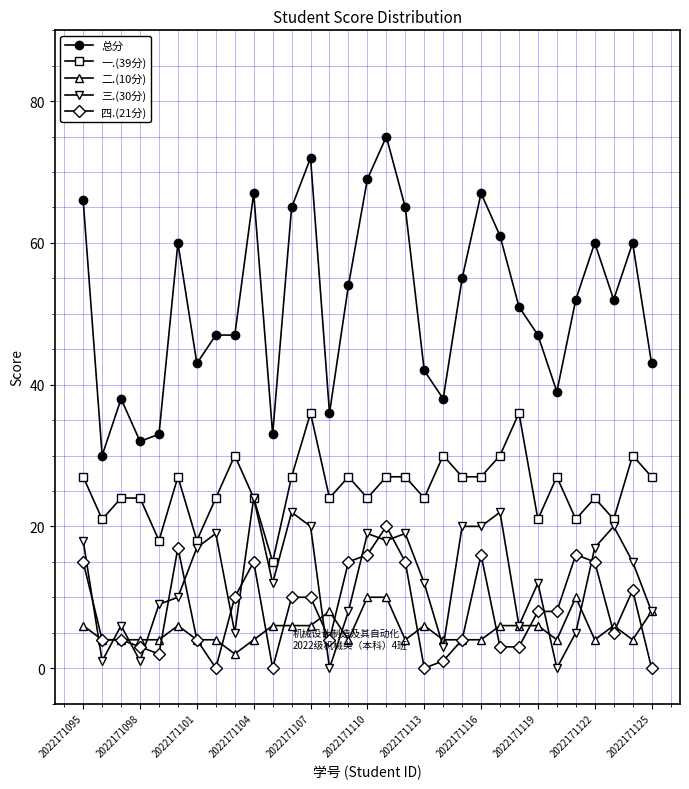

Which series has the largest total across all categories?

总分